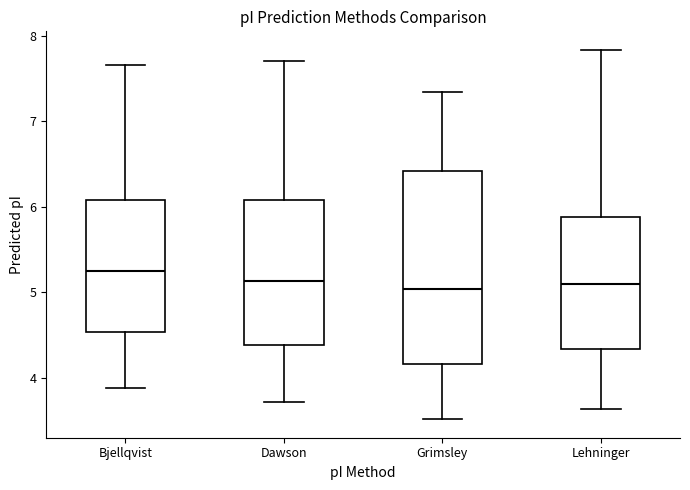

Reading left to right, transcribe this box plot: for each box, give where its median line is, the range the box spans, and where its two whiskers end, as read against the y-axis. The values are not printed on the chart, so give them approximately, as read against the axis.

Bjellqvist: median 5.2, box 4.5 to 6.1, whiskers 3.9 to 7.7
Dawson: median 5.1, box 4.4 to 6.1, whiskers 3.7 to 7.7
Grimsley: median 5.0, box 4.2 to 6.4, whiskers 3.5 to 7.3
Lehninger: median 5.1, box 4.3 to 5.9, whiskers 3.6 to 7.8